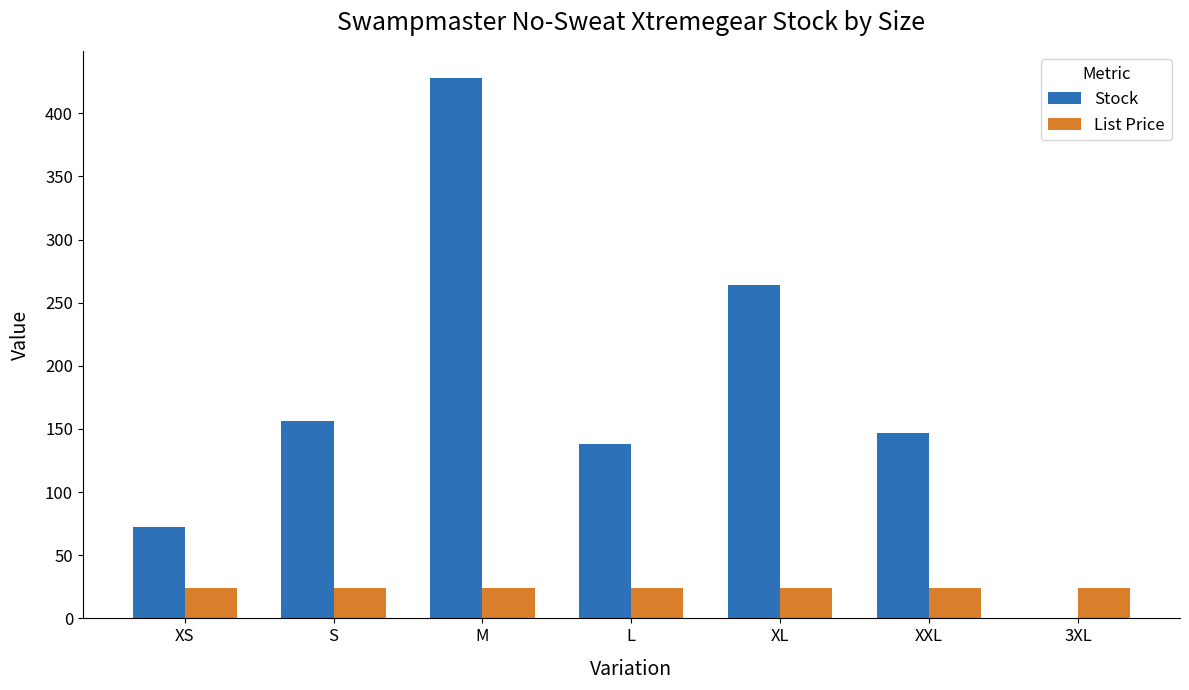

Where is Stock nearest to the value 214?

XL